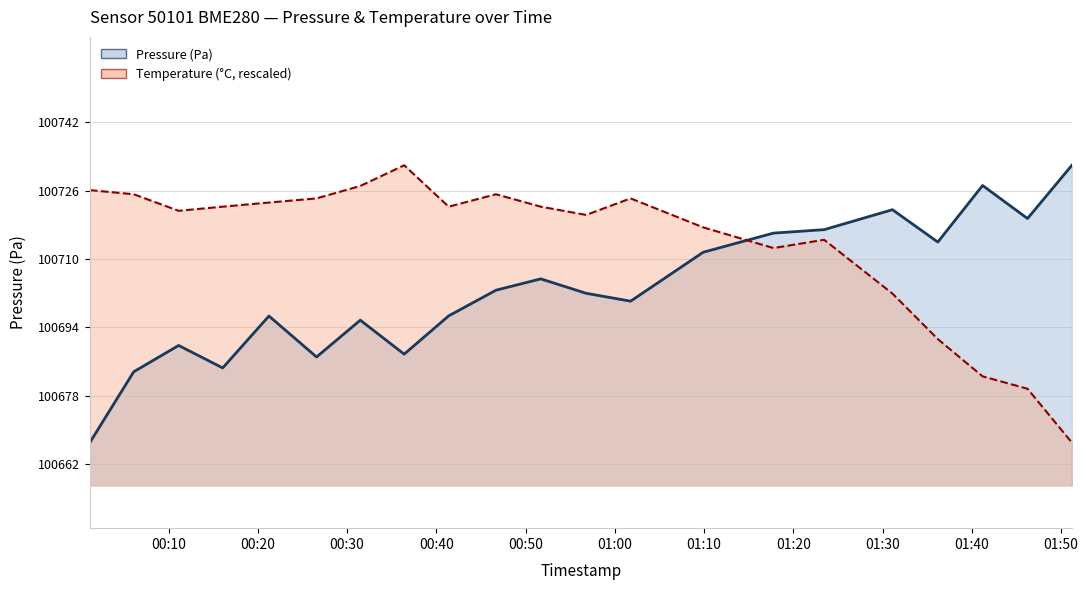

Read the pressure value at 00:30.

100690.0